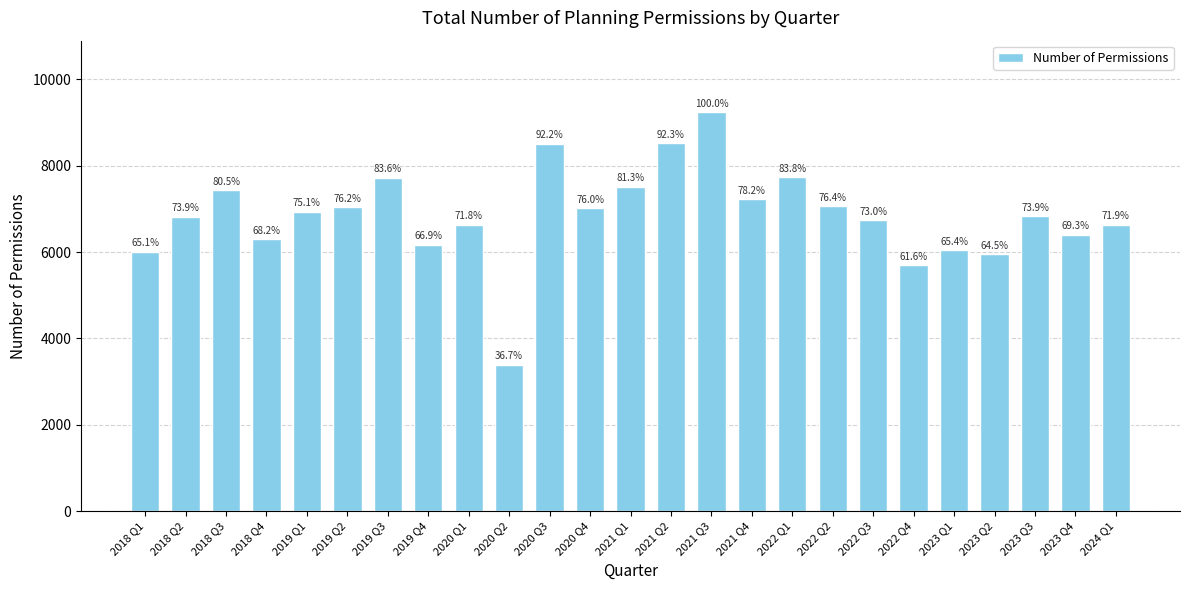

Is it true that the value at 2021 Q3 is 9237?

True